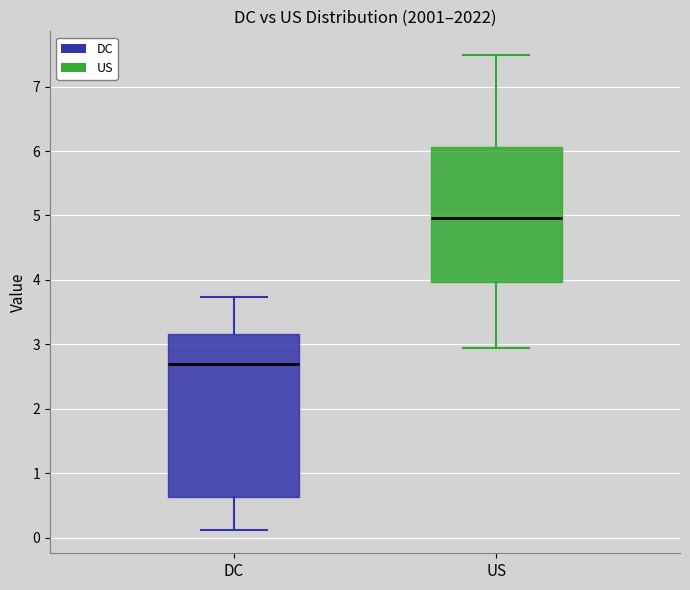

Comparing the boxes themselves (not the whiskers), which one is the tallest?

DC